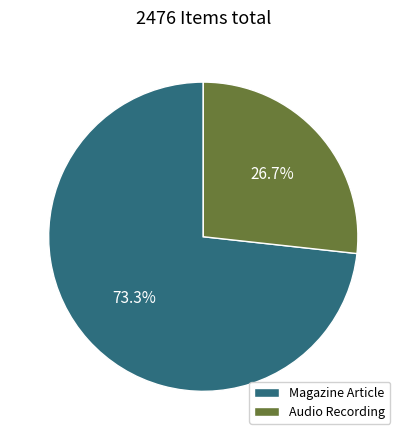

To the nearest percent, what is the difference between the largest and smallest slice percentages?

47%